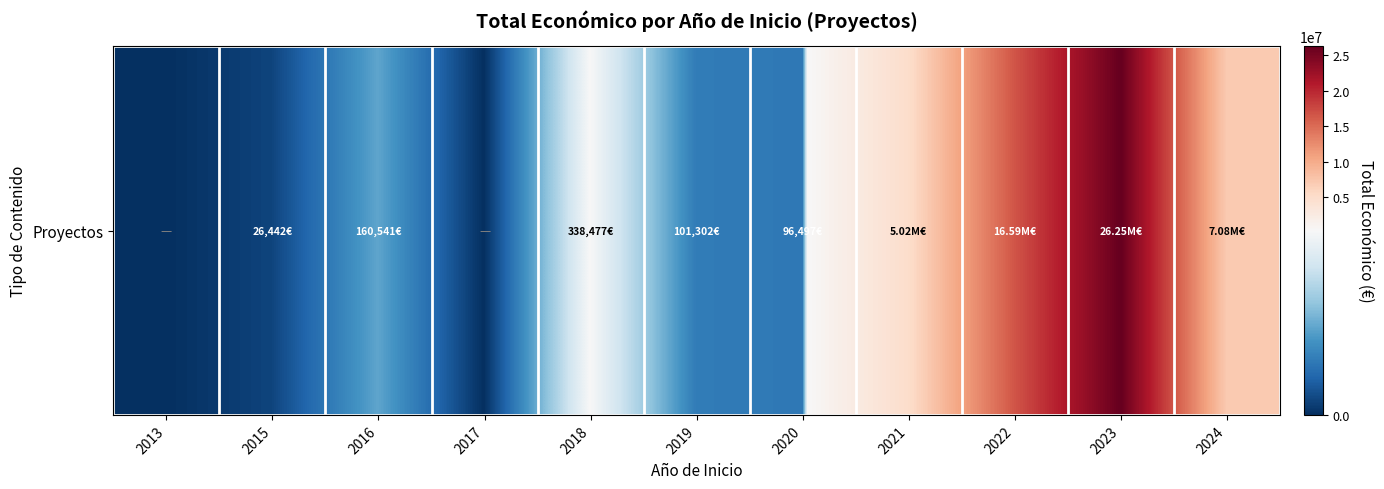

True or false: the data shows 57243 at 2019.

False